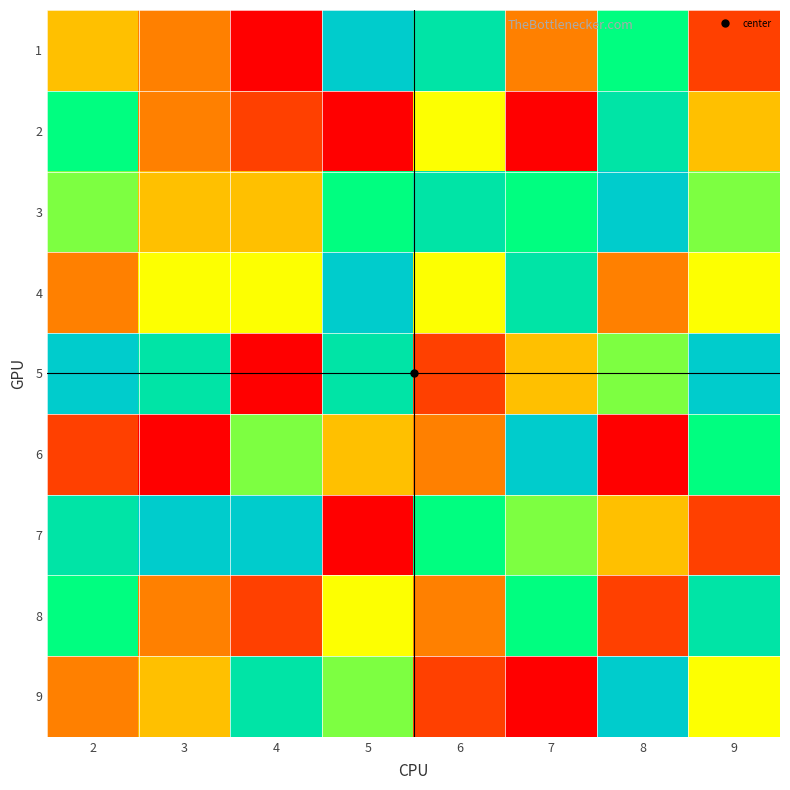

Rank the series by their maximum value, from highest to lowest.

1, 3, 4, 5, 6, 7, 9, 2, 8